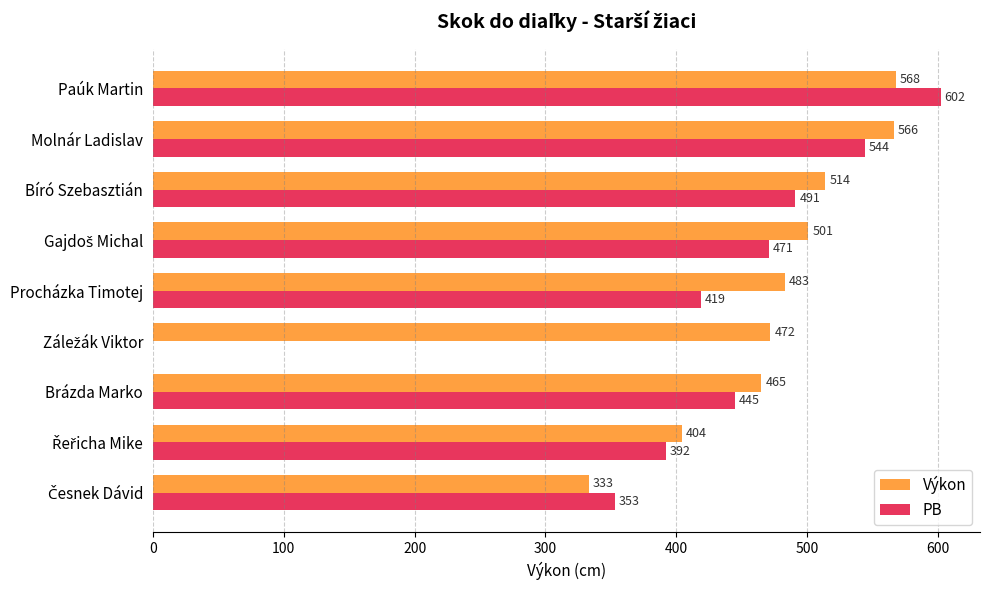

Is it true that Výkon equals 465 at Brázda Marko?

True